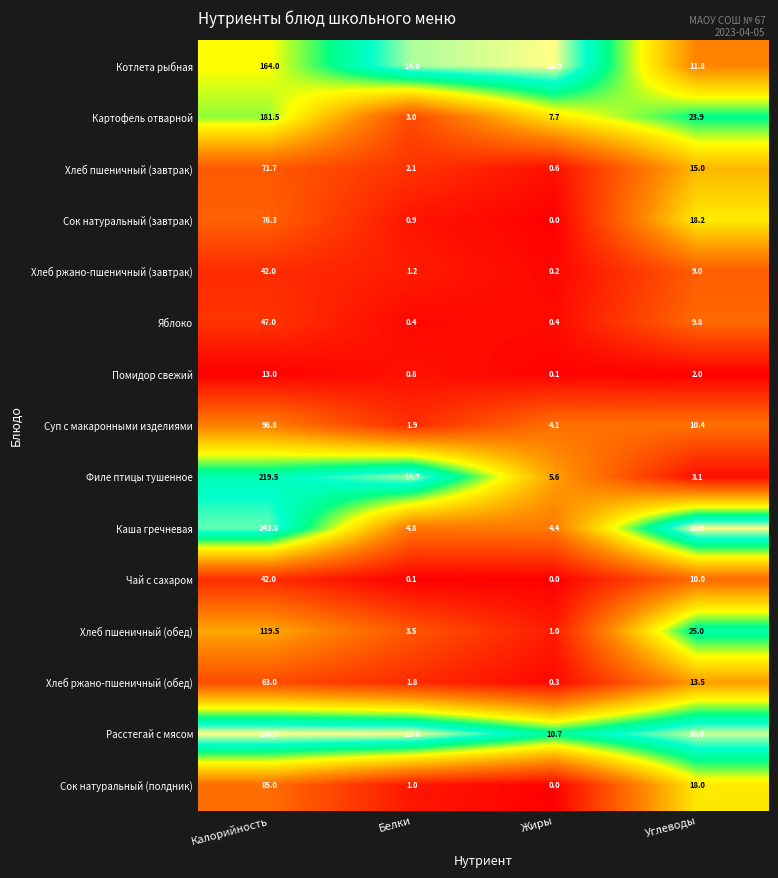

Which series has the largest range (max minus min)?

Расстегай с мясом